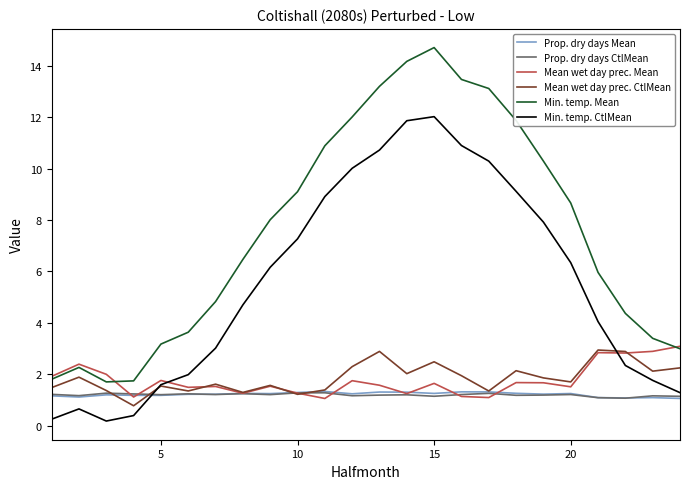

True or false: Min. temp. Mean and Prop. dry days CtlMean intersect in this chart.

False